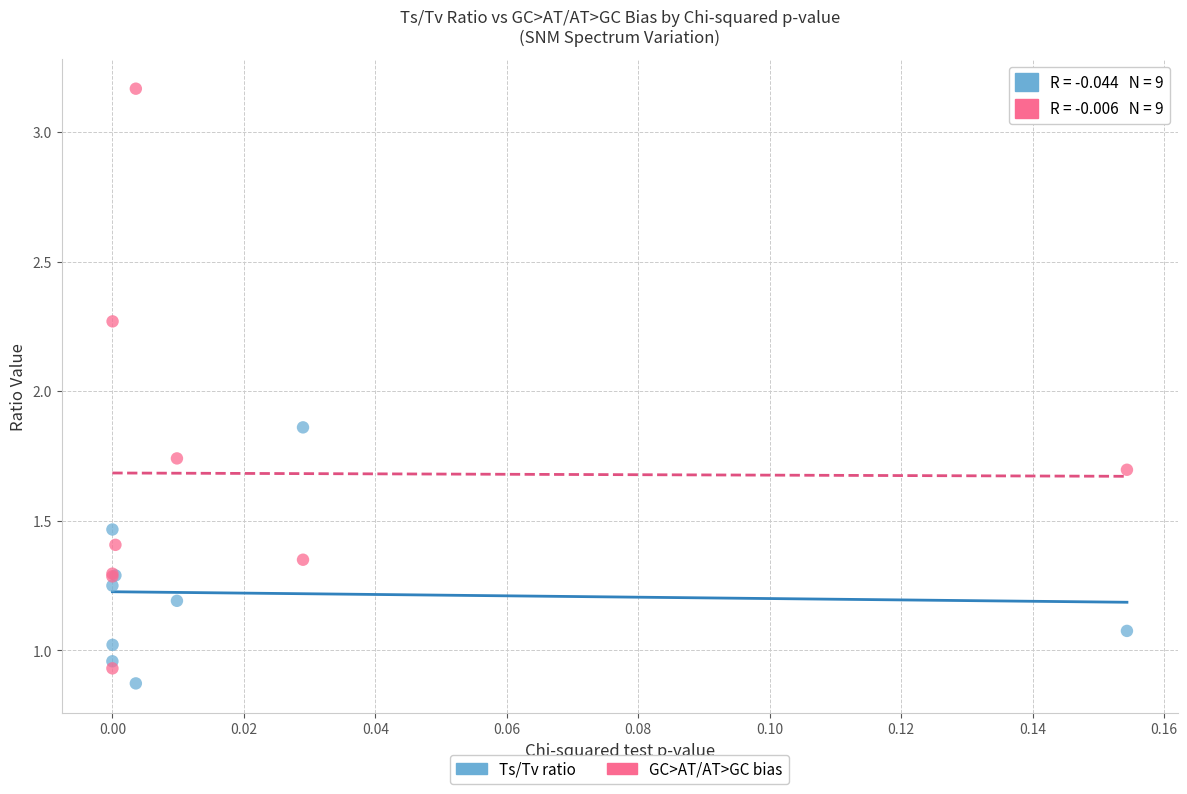

Which series has the largest Y range (max minus min)?

GC>AT/AT>GC bias